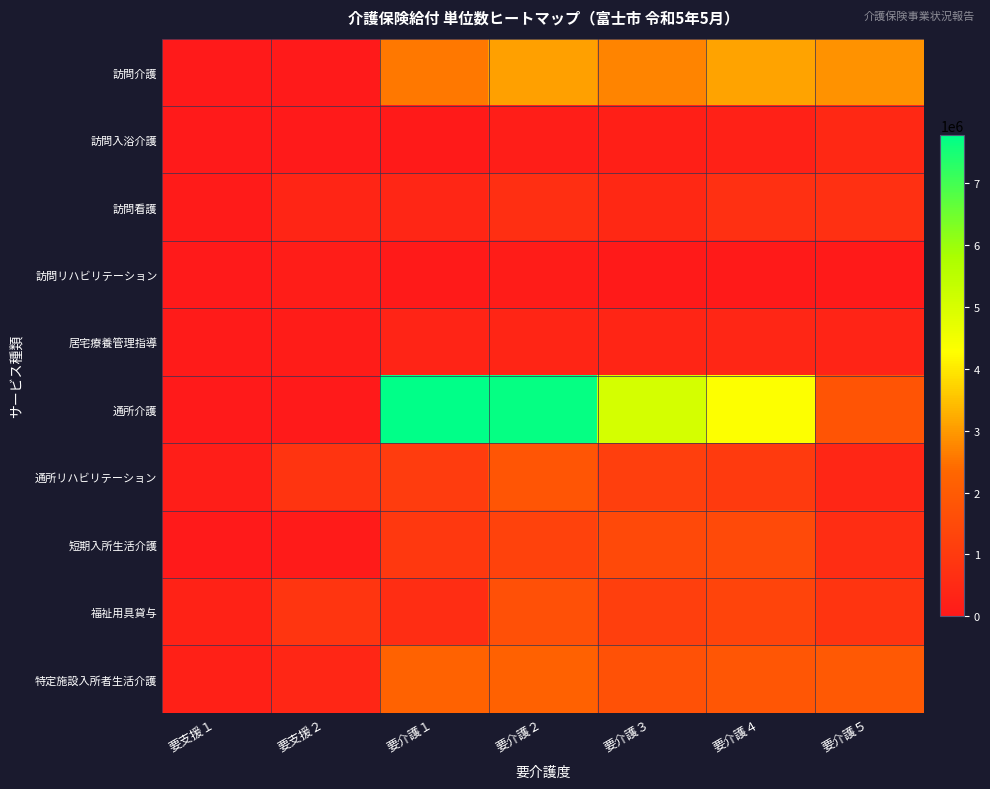

Which has a higher value, 要介護３ or 要支援２?

要介護３